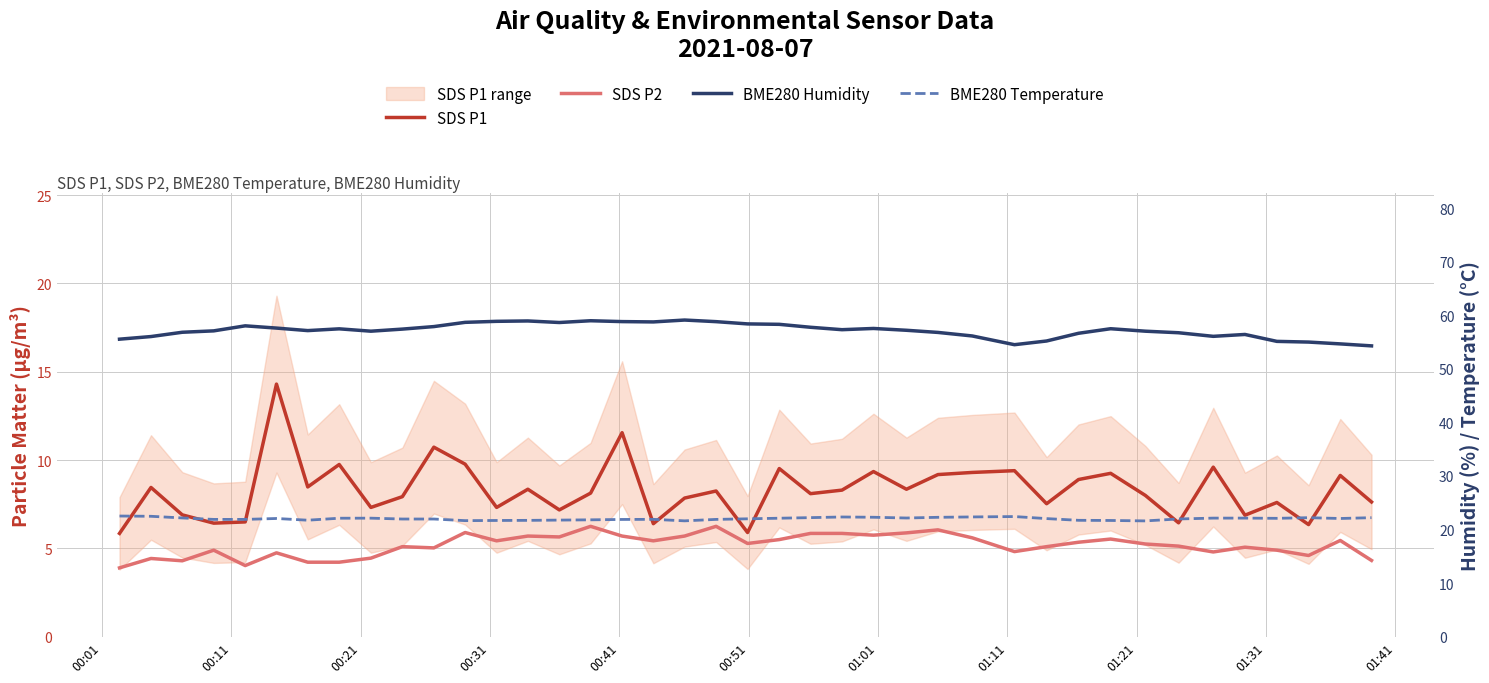

Reading right to left, list all the values displayed in this chart.

SDS P1: 7.6	9.1	6.3	7.6	6.9	9.6	6.5	8.0	9.2	8.9	7.5	9.4	9.3	9.2	8.3	9.3	8.3	8.1	9.5	5.9	8.2	7.8	6.4	11.6	8.1	7.2	8.3	7.3	9.8	10.7	7.9	7.3	9.8	8.5	14.3	6.5	6.4	6.9	8.4	5.8
SDS P2: 4.3	5.5	4.6	4.9	5.1	4.8	5.1	5.2	5.5	5.3	5.1	4.8	5.6	6.0	5.9	5.8	5.8	5.8	5.5	5.3	6.2	5.7	5.4	5.7	6.2	5.7	5.7	5.4	5.9	5.0	5.1	4.5	4.2	4.2	4.8	4.0	4.9	4.3	4.4	3.9
BME280 Humidity: 54.3	54.6	55.0	55.1	56.4	56.1	56.7	57.0	57.5	56.6	55.2	54.5	56.1	56.8	57.2	57.5	57.3	57.8	58.3	58.4	58.8	59.1	58.8	58.8	59.0	58.6	58.9	58.9	58.7	57.9	57.4	57.0	57.5	57.1	57.6	58.0	57.1	56.8	56.0	55.5
BME280 Temperature: 22.2	22.1	22.2	22.1	22.1	22.1	22.0	21.6	21.7	21.7	22.1	22.4	22.4	22.3	22.2	22.3	22.4	22.2	22.1	22.0	21.9	21.6	21.9	21.9	21.8	21.8	21.7	21.7	21.7	22.0	22.0	22.1	22.1	21.8	22.1	21.9	21.9	22.2	22.5	22.5